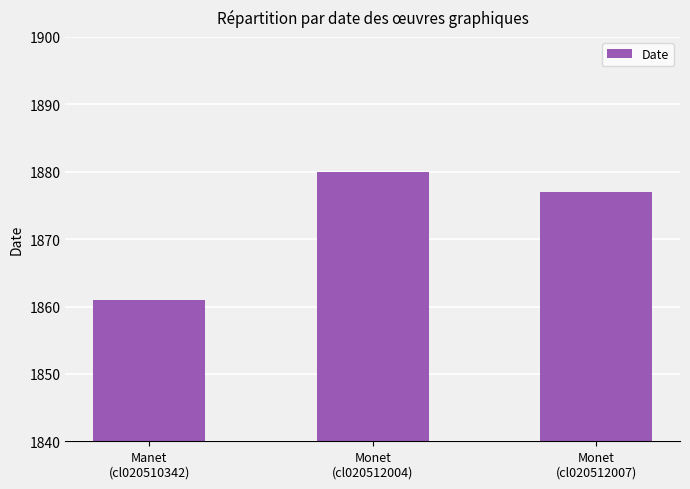

What is the label of the 1st bar from the left?

Manet
(cl020510342)